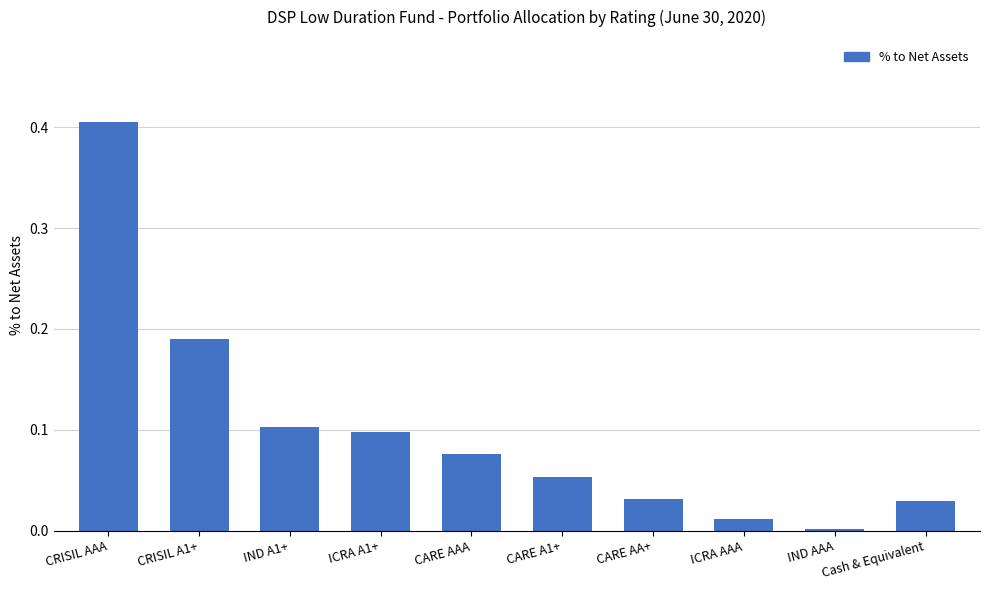

True or false: the data shows 0.0 at IND AAA.

True